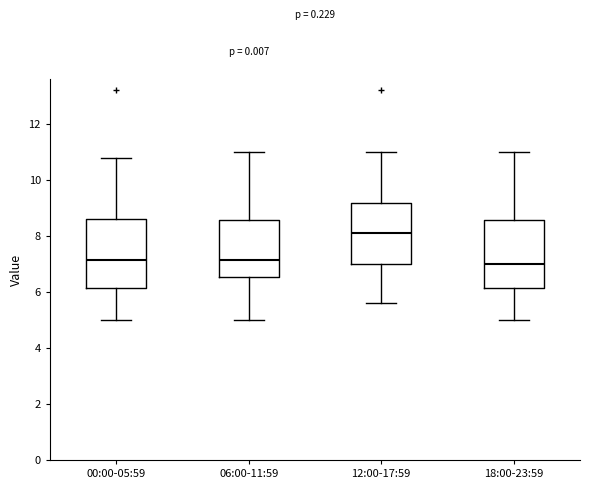

Where does the upper whisker of the box for 00:00-05:59 end on the y-axis? The values are not printed on the chart, so give them approximately, as read against the axis.

10.8